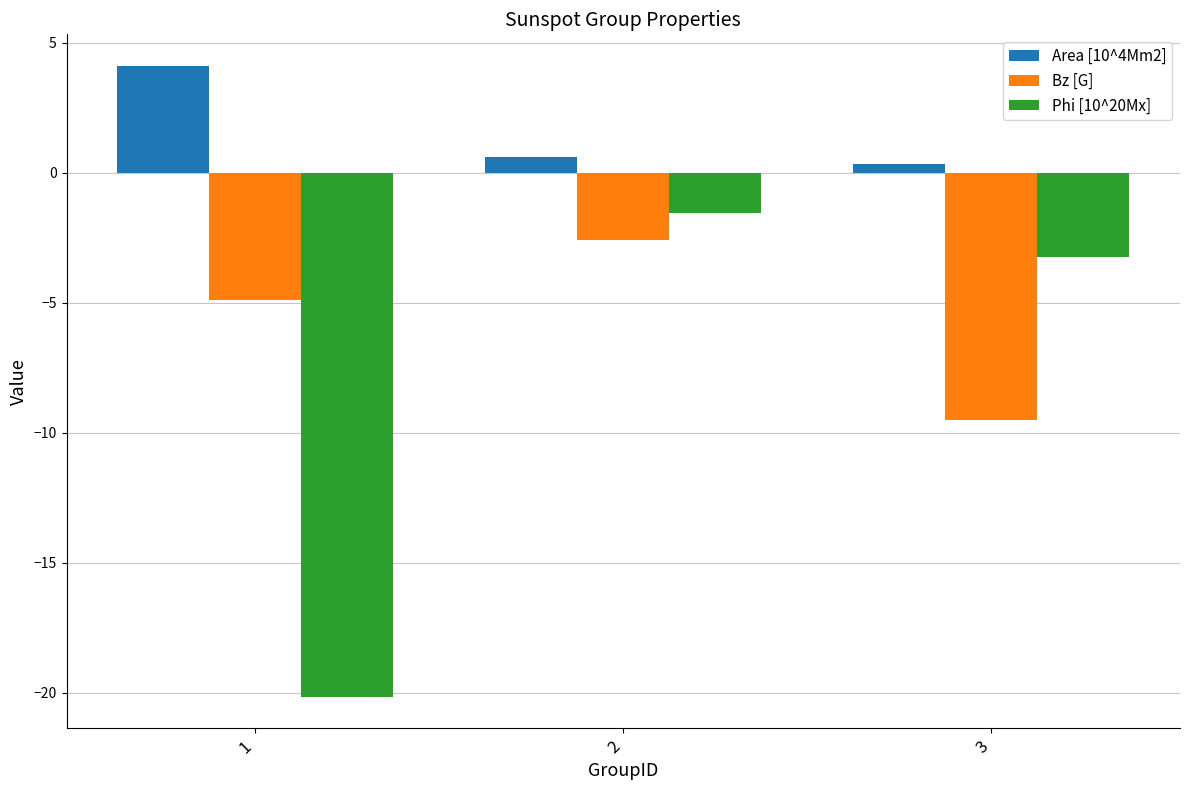

Reading right to left, what are all the values shown in this chart?

Area [10^4Mm2]: 0.3	0.6	4.1
Bz [G]: -9.5	-2.6	-4.9
Phi [10^20Mx]: -3.2	-1.5	-20.1